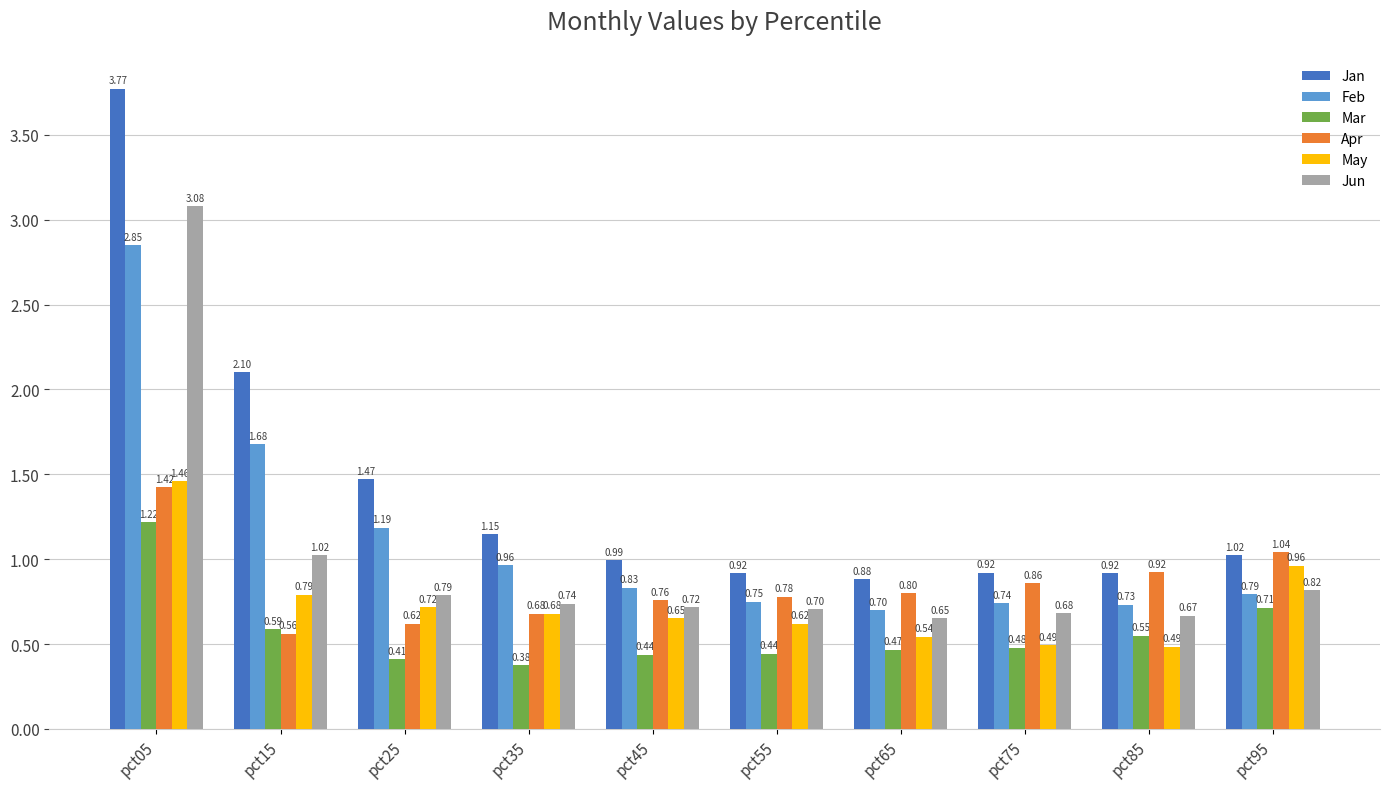

Is the value of Mar at pct55 greater than the value of May at pct45?

No